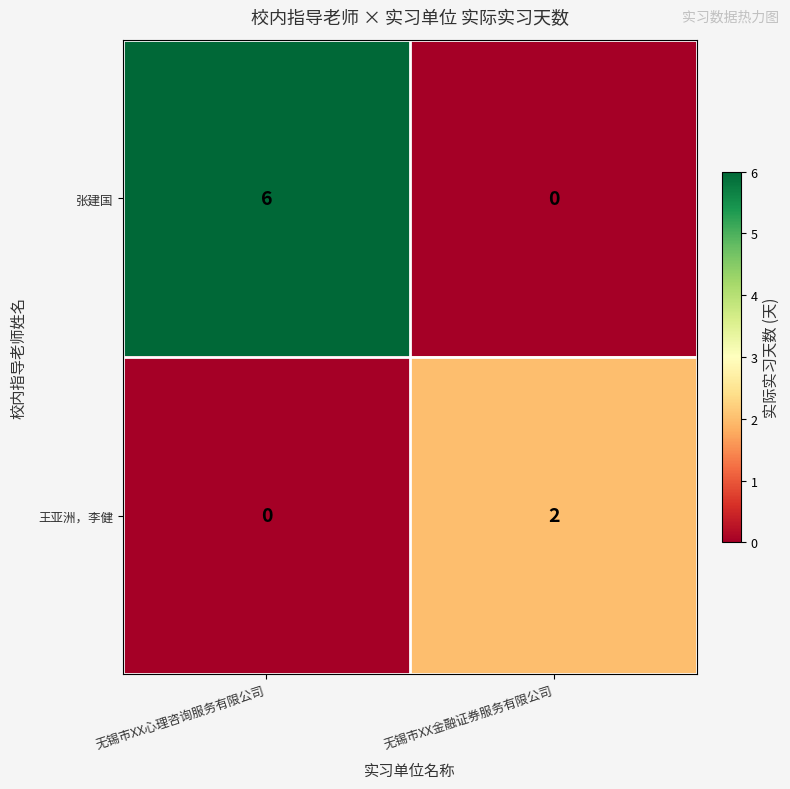

How many series are shown in this chart?

2